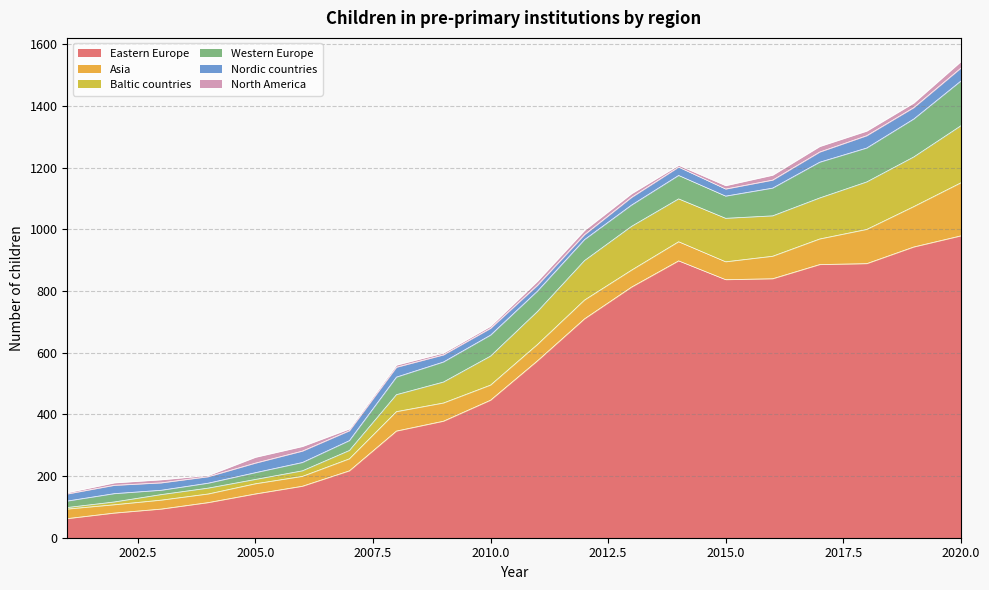

Is it true that Eastern Europe equals 1063 at 2012?

False